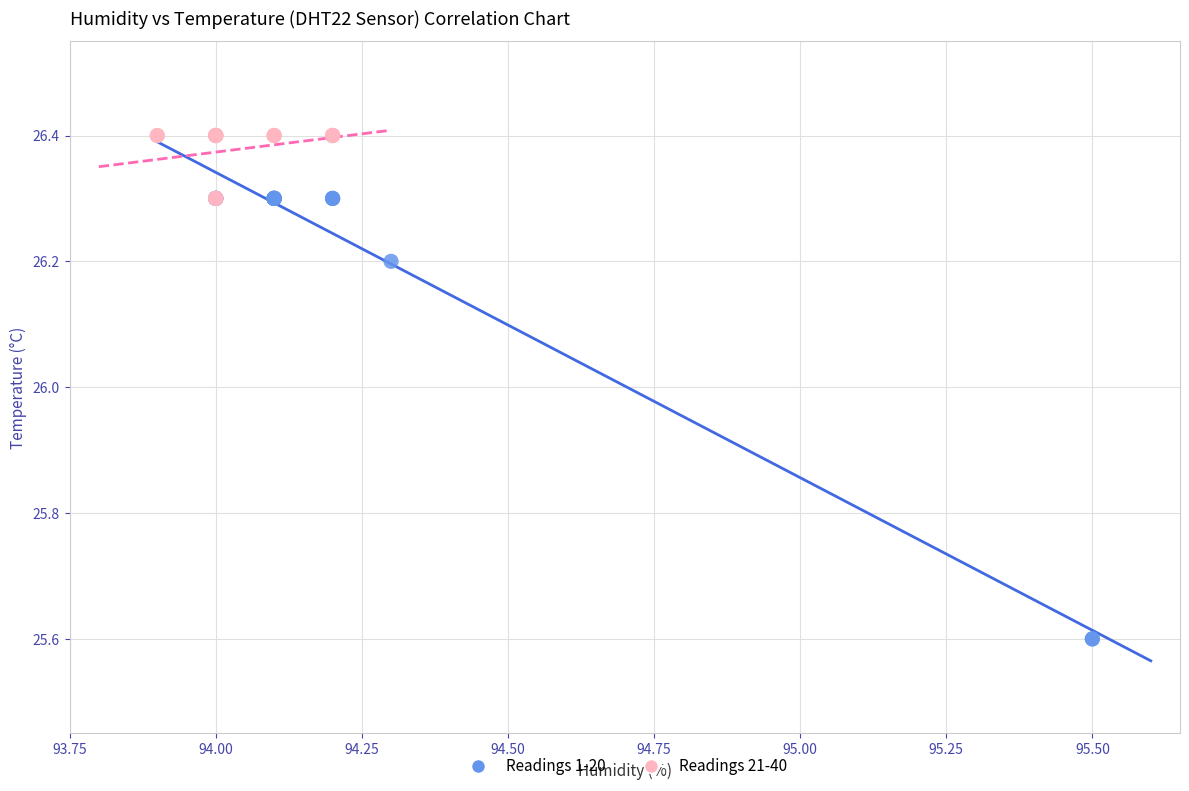

What are all the series names shown in the legend?

Readings 1-20, Readings 21-40